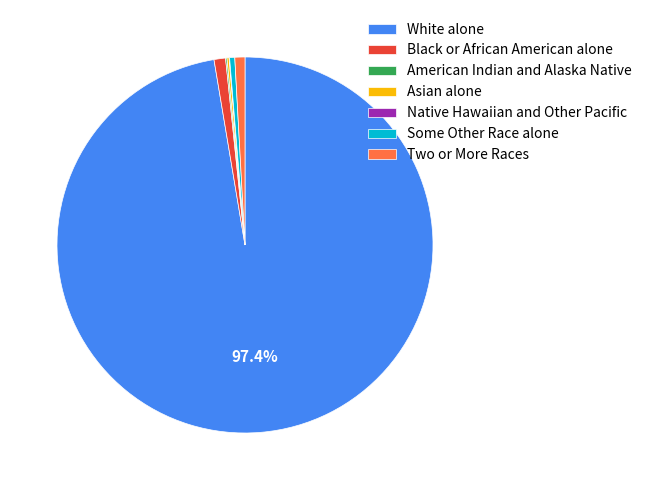

What is the largest slice in the pie chart?

White alone